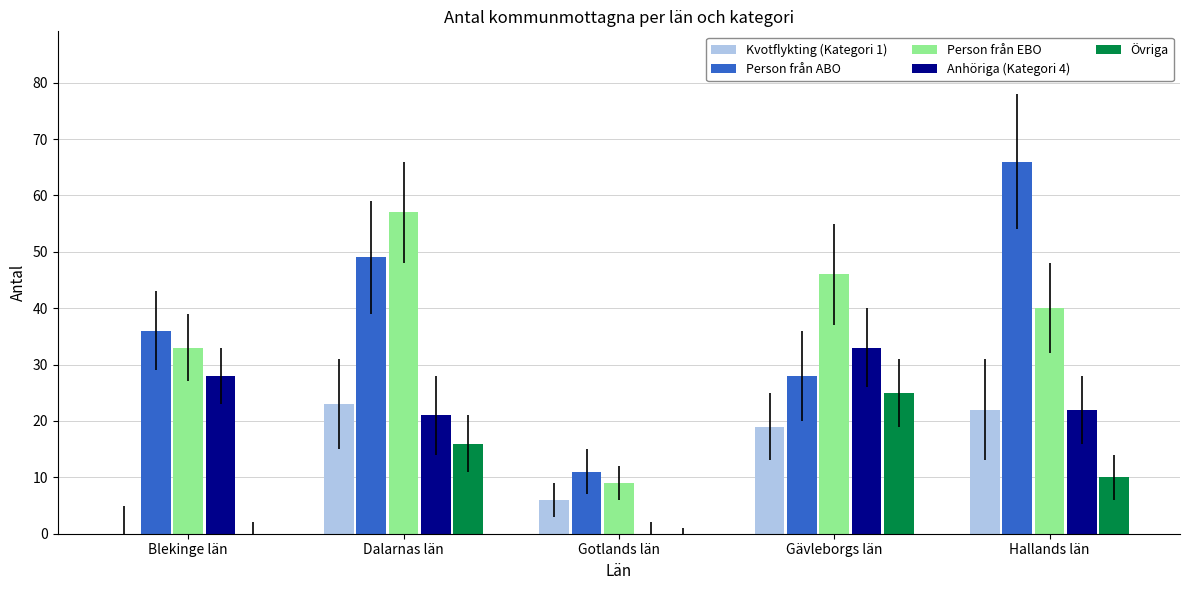

What is the greatest value displayed?

66